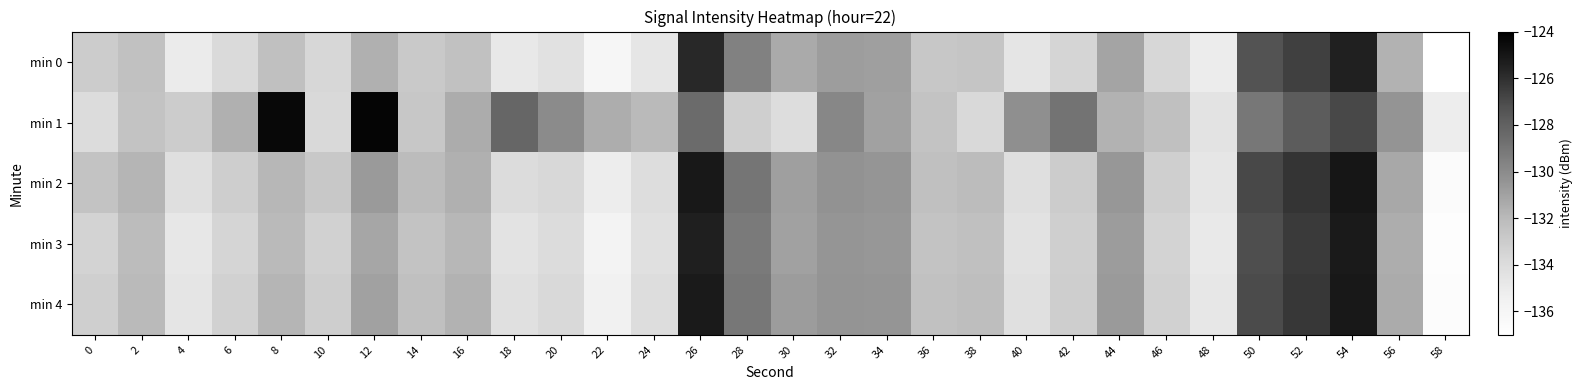

What is the total value across all series at 24?

-669.2